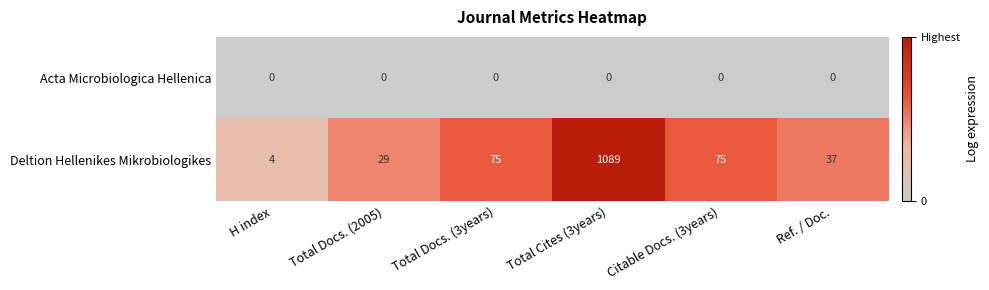

Which series has the largest total across all categories?

Deltion Hellenikes Mikrobiologikes